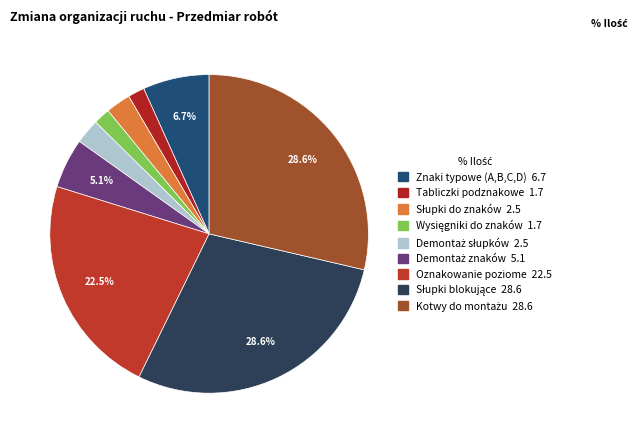

To the nearest percent, what percentage of the pie is Słupki blokujące?

29%